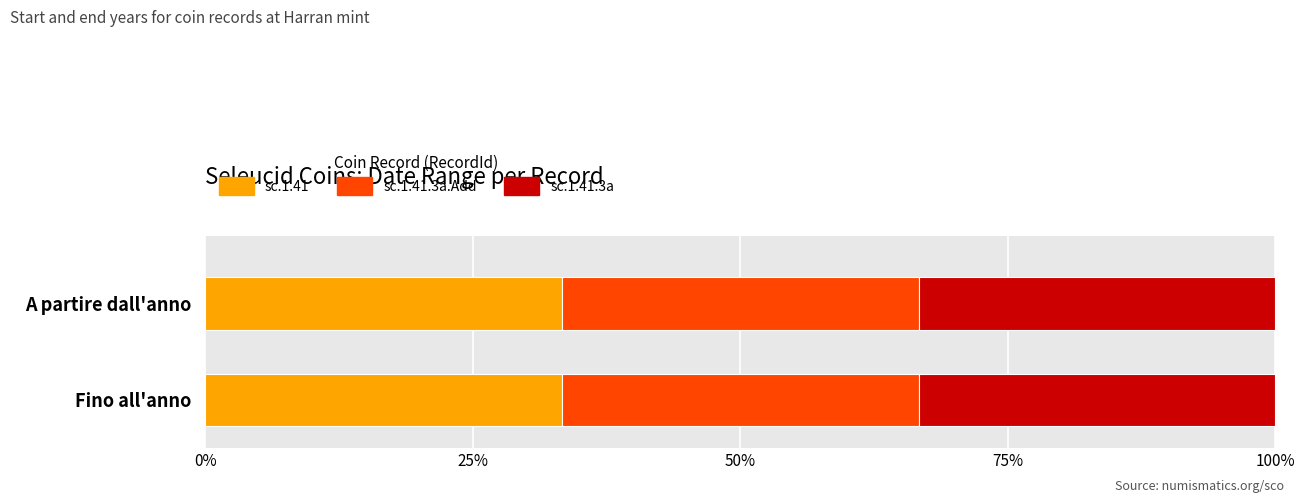

Reading left to right, list all the values displayed in this chart.

A partire dall'anno: -310	-310	-310
Fino all'anno: -290	-290	-290